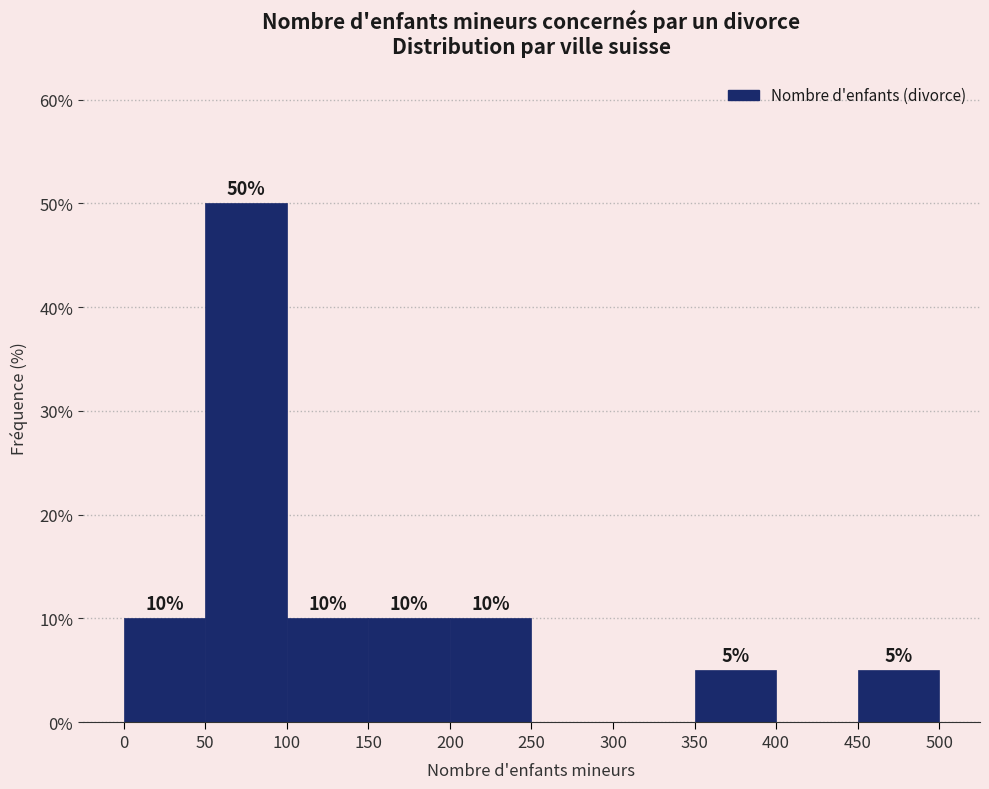

Which range on the x-axis has the tallest bar?

50 to 100